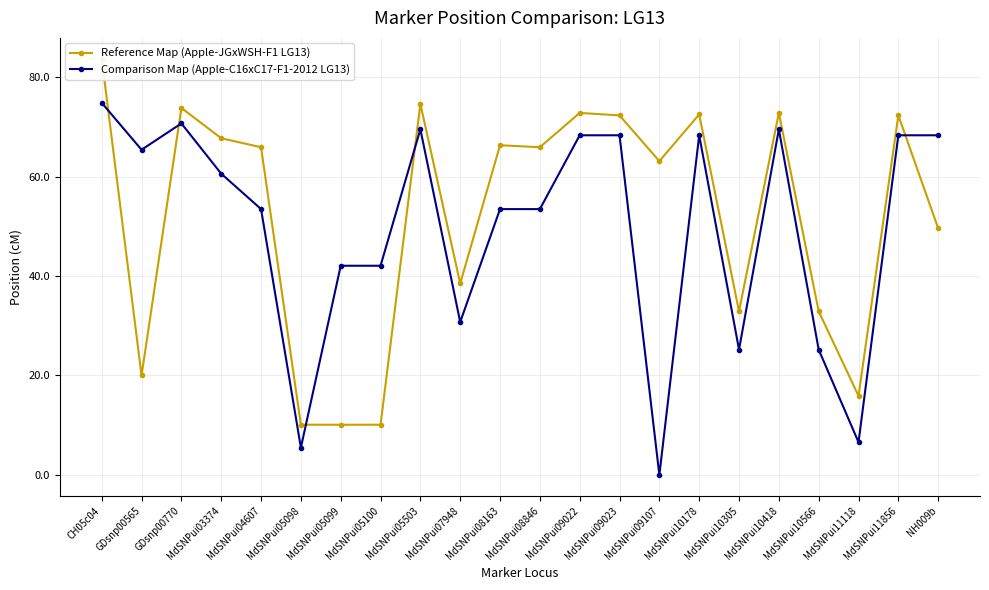

Which series has the widest spread of values?

Comparison Map (Apple-C16xC17-F1-2012 LG13)